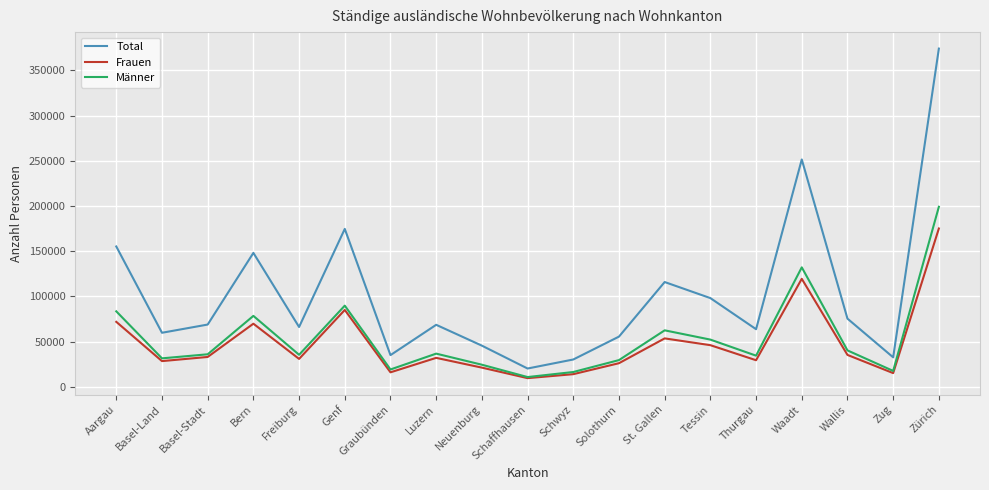

What is the difference between the maximum and minimum values in the Männer series?

188407